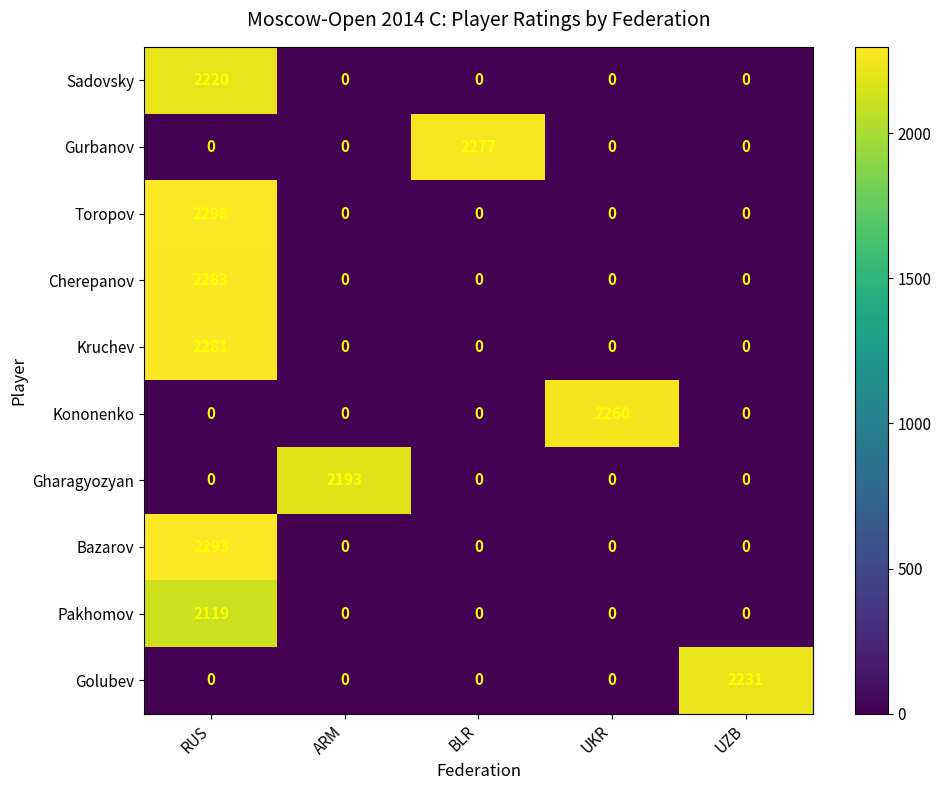

Which series changed the most between RUS and BLR?

Toropov